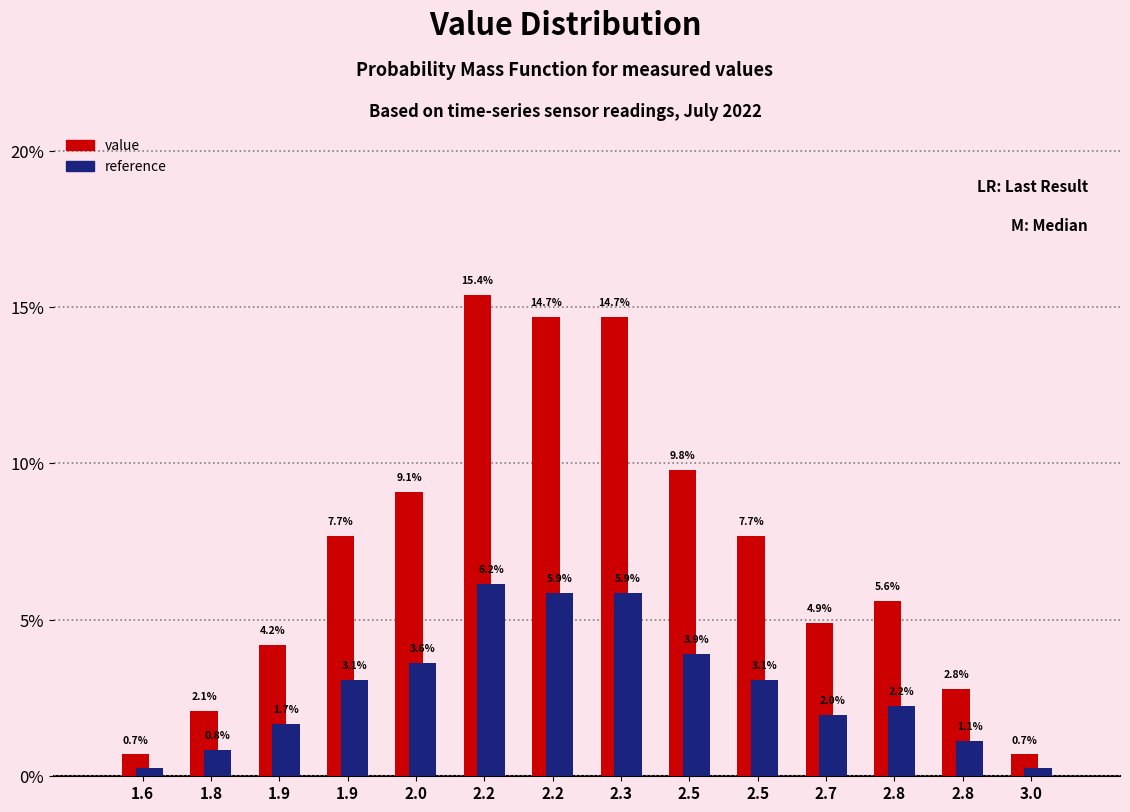

Does the chart contain any negative values?

No